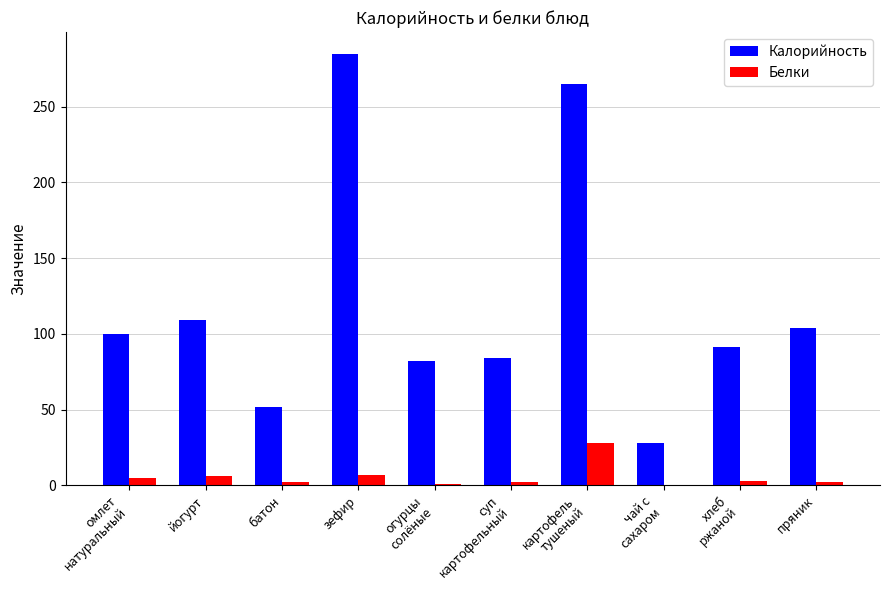

Where is Калорийность nearest to the value 156?

йогурт